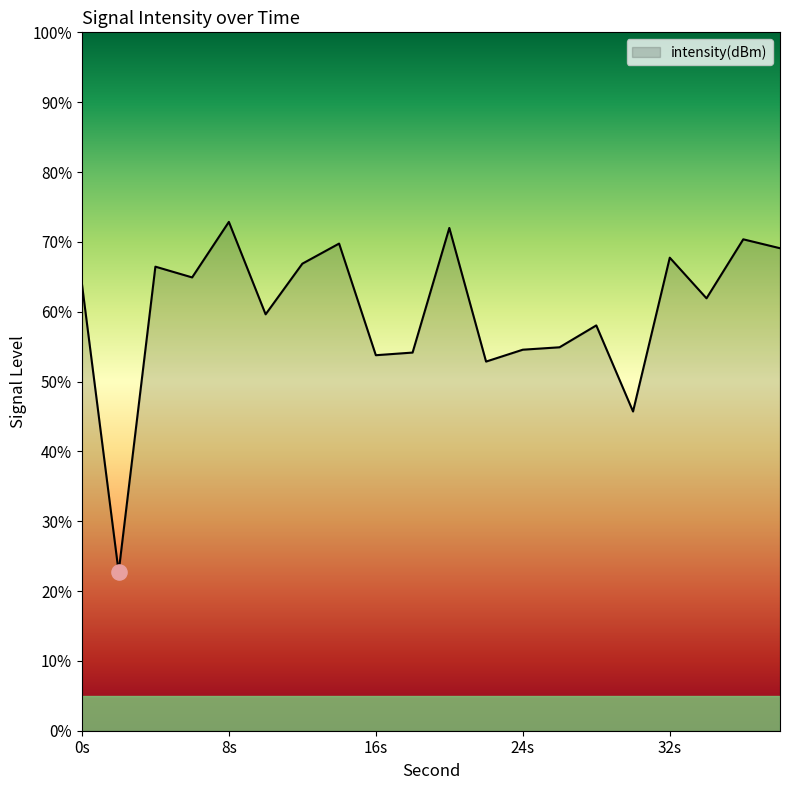

What is the difference between the maximum and minimum values?

50.1